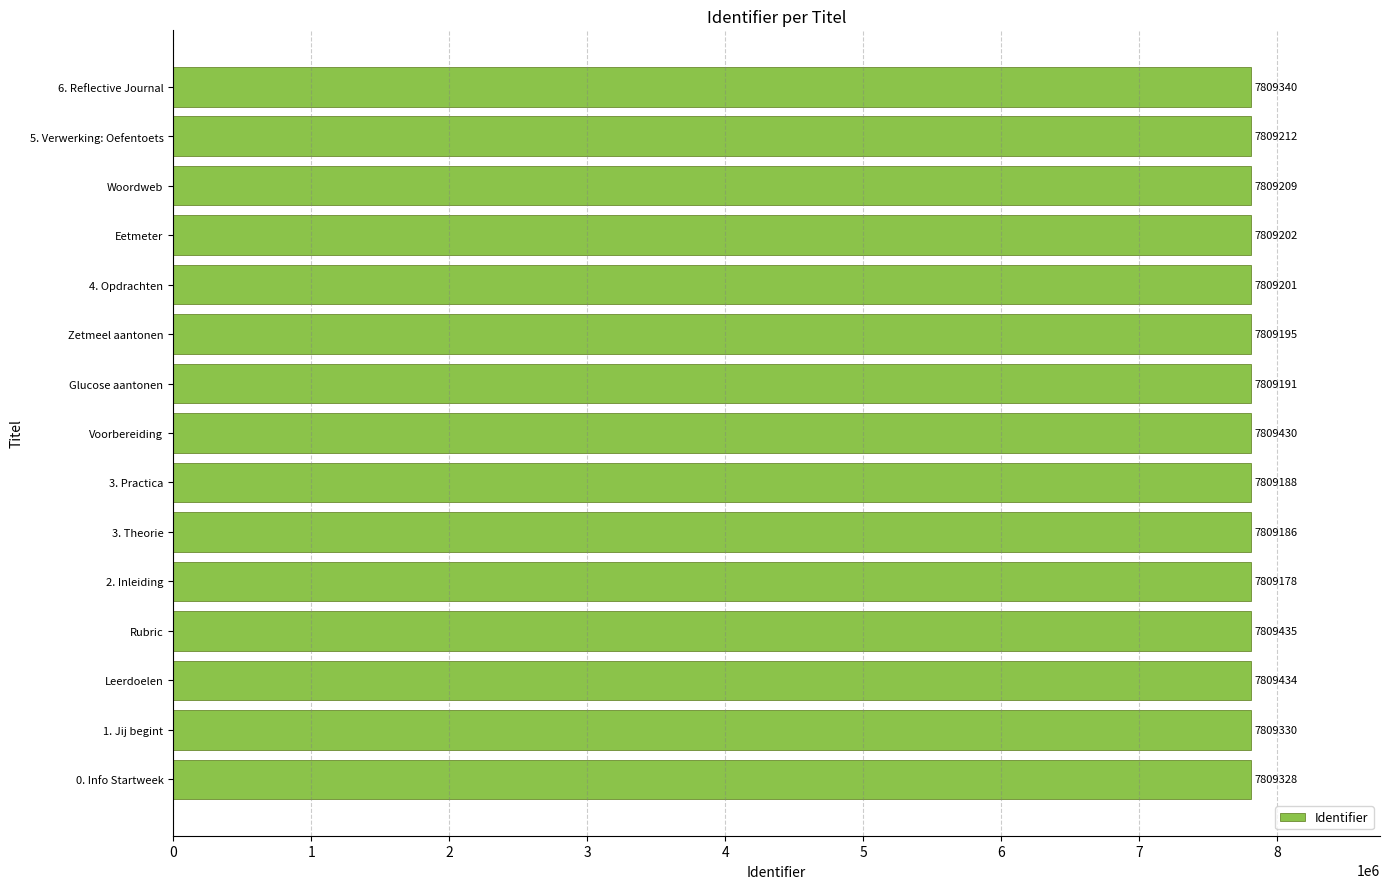

Reading bottom to top, transcribe all the data shown in this chart.

0. Info Startweek=7809328	1. Jij begint=7809330	Leerdoelen=7809434	Rubric=7809435	2. Inleiding=7809178	3. Theorie=7809186	3. Practica=7809188	Voorbereiding=7809430	Glucose aantonen=7809191	Zetmeel aantonen=7809195	4. Opdrachten=7809201	Eetmeter=7809202	Woordweb=7809209	5. Verwerking: Oefentoets=7809212	6. Reflective Journal=7809340